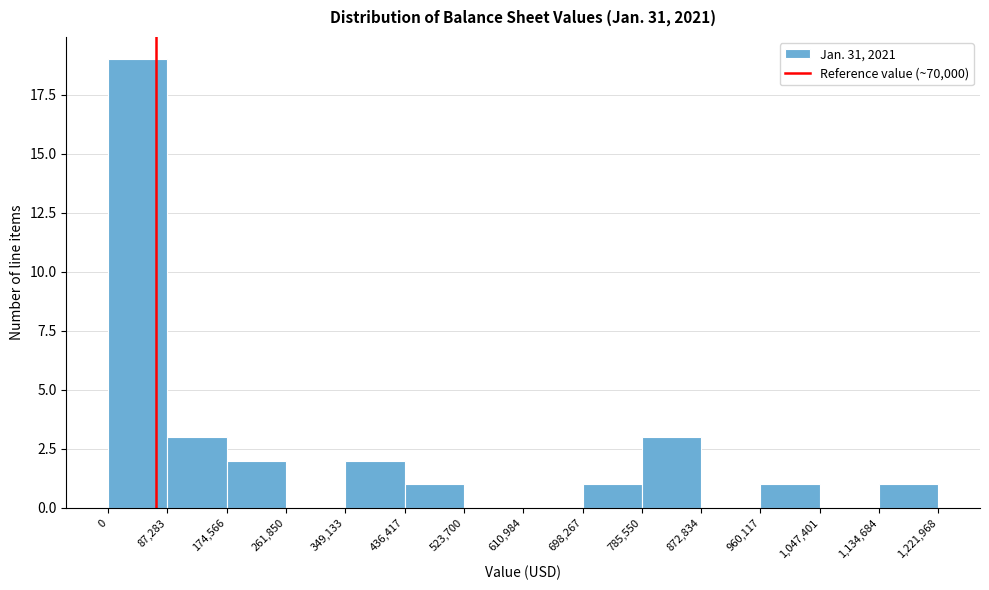

Over which range of the x-axis is the bar tallest?

0 to 87,283